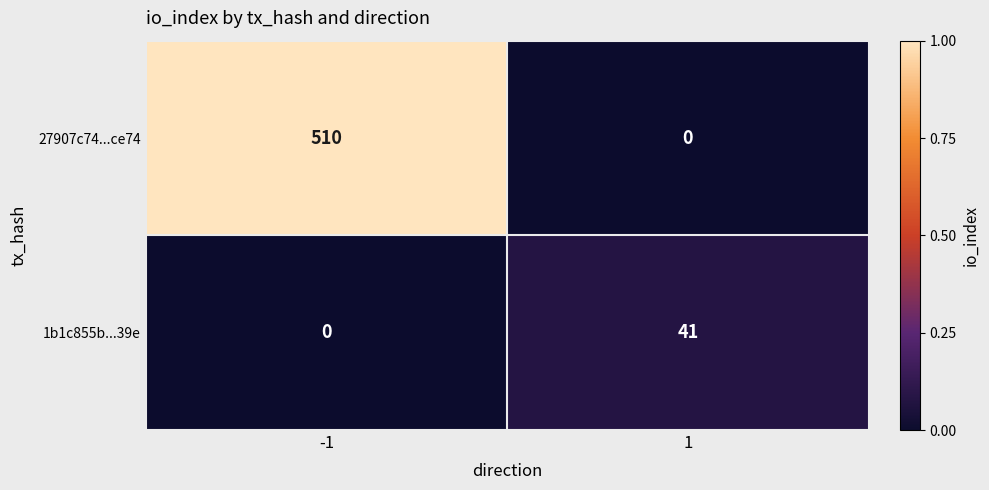

Which series has the largest range (max minus min)?

27907c74...ce74